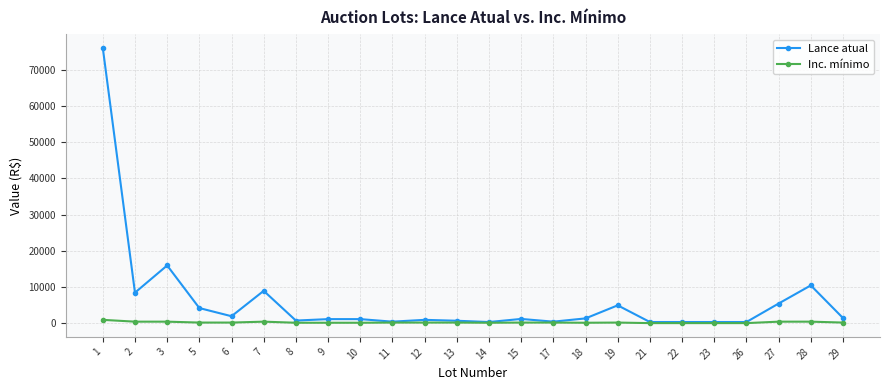

The value of Lance atual at 21 is 400. True or false?

True